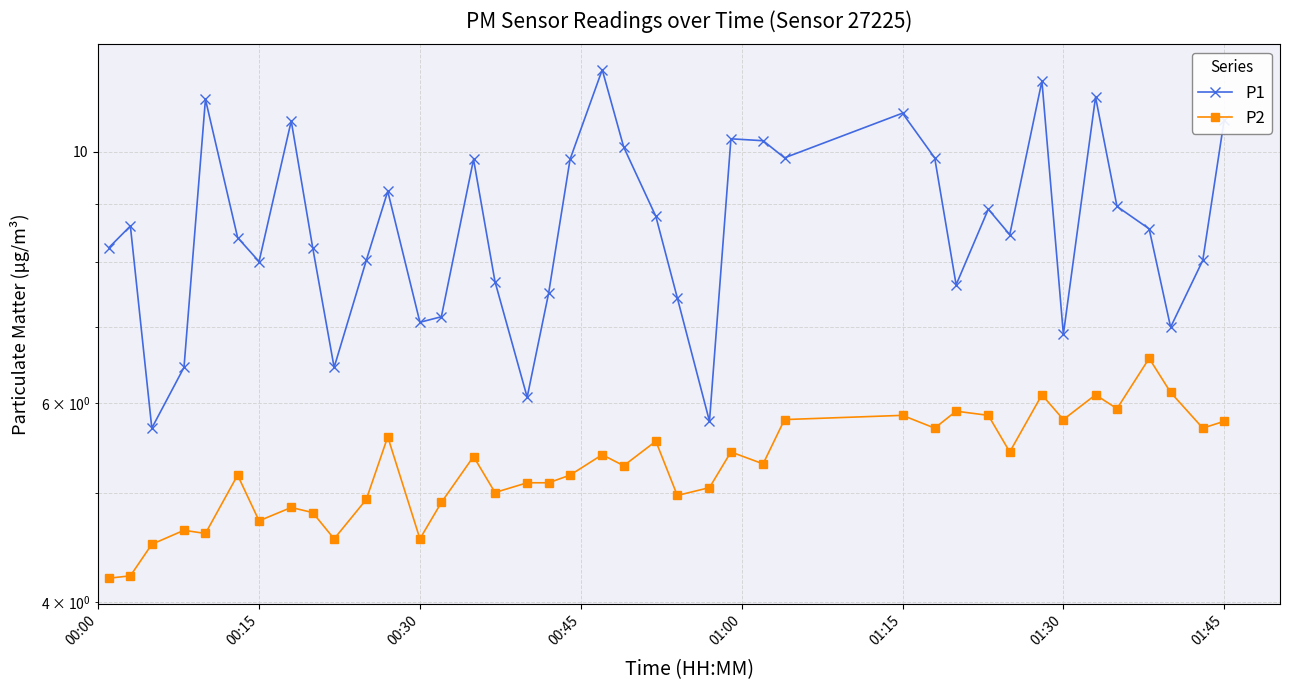

Which series has the largest total across all categories?

P1